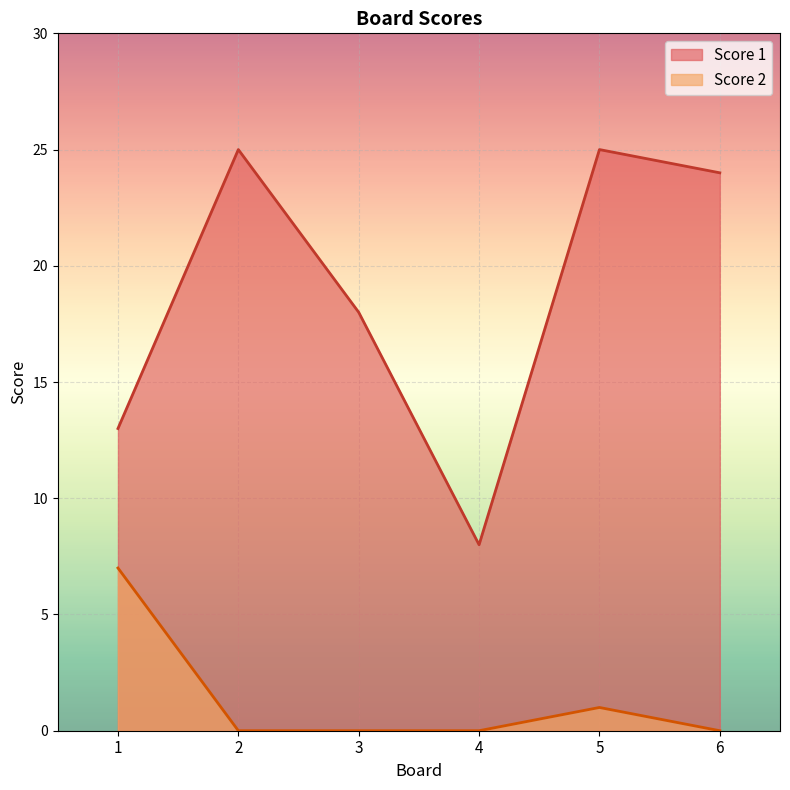

Reading left to right, transcribe all the data shown in this chart.

Score 1: 13	25	18	8	25	24
Score 2: 7	0	0	0	1	0